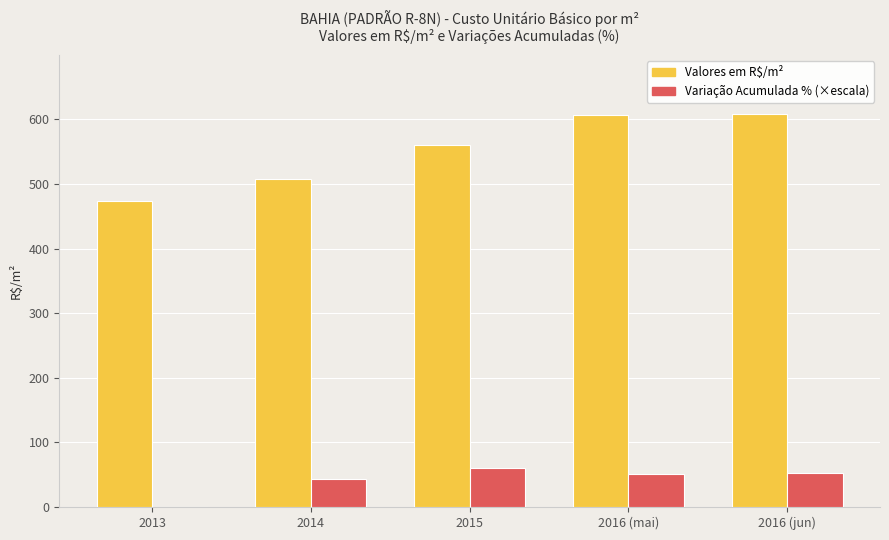

Does the chart contain stacked bars?

No